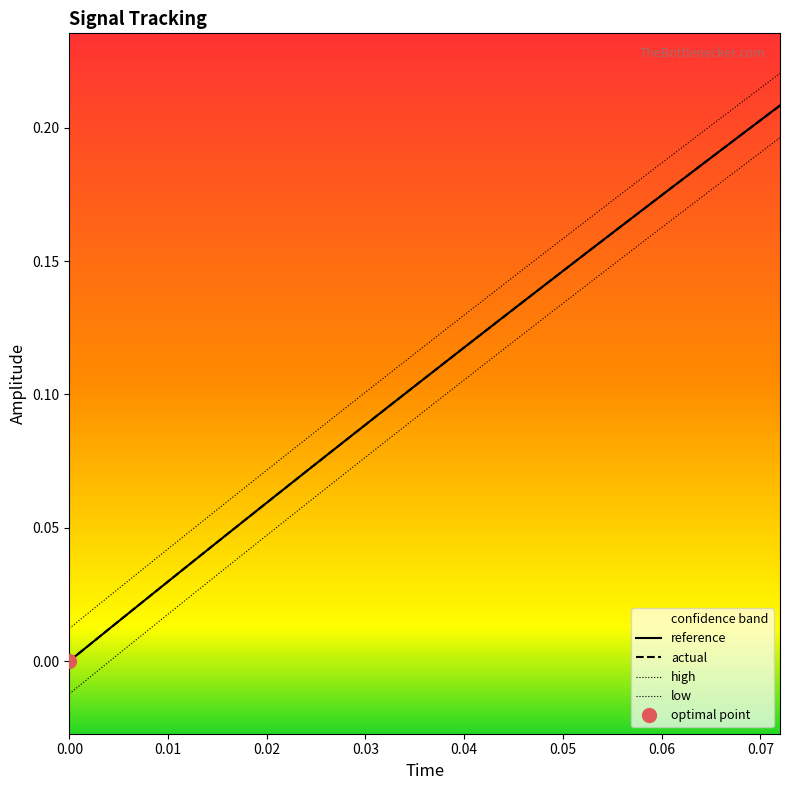

Which series has the widest spread of values?

low